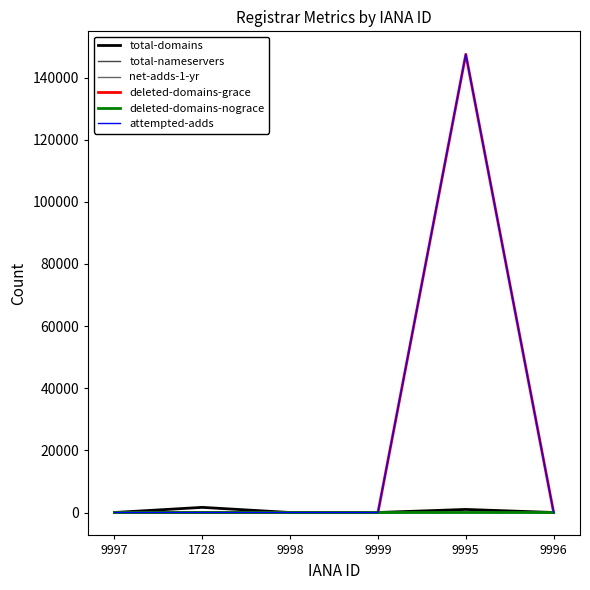

At which category is the sum across all series the highest?

9995